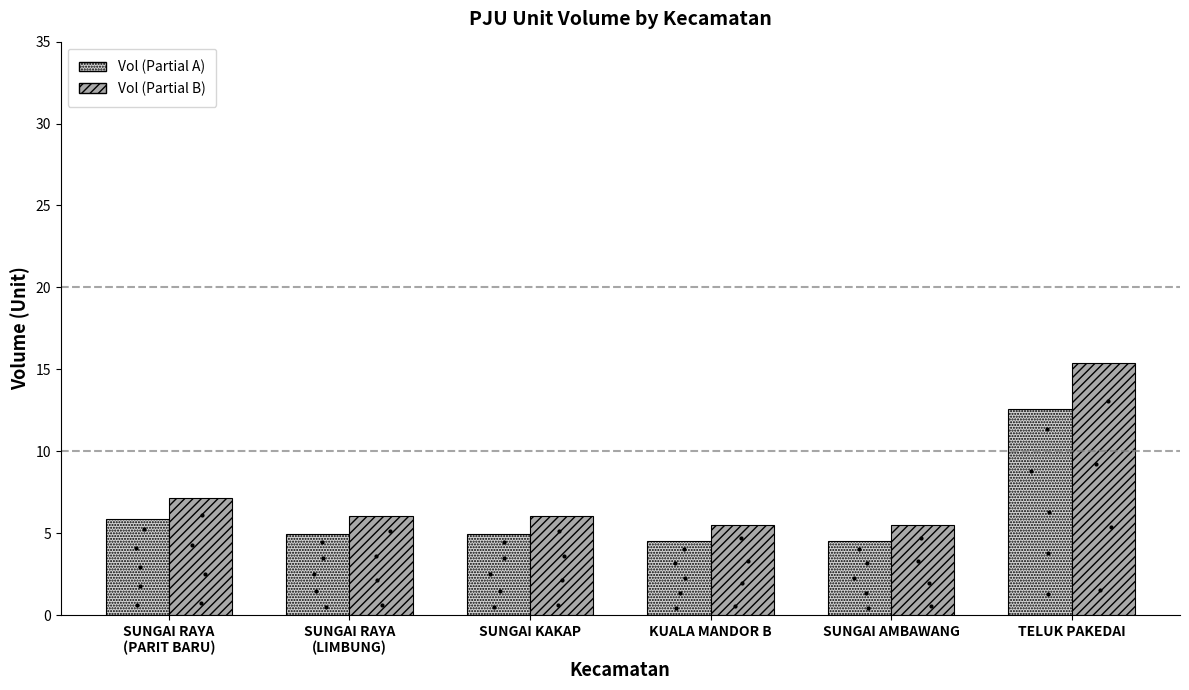

How many bars are there in total?

12